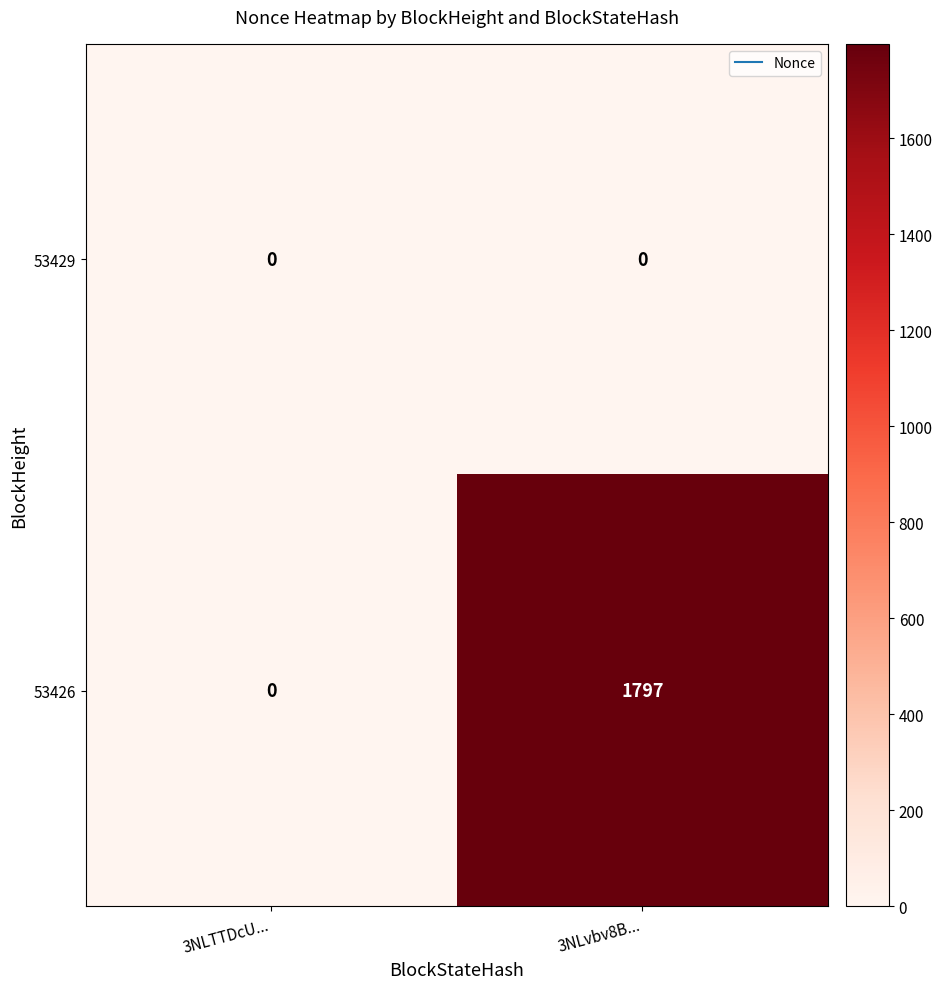

Reading left to right, what are all the values shown in this chart?

53429: 0	0
53426: 0	1797